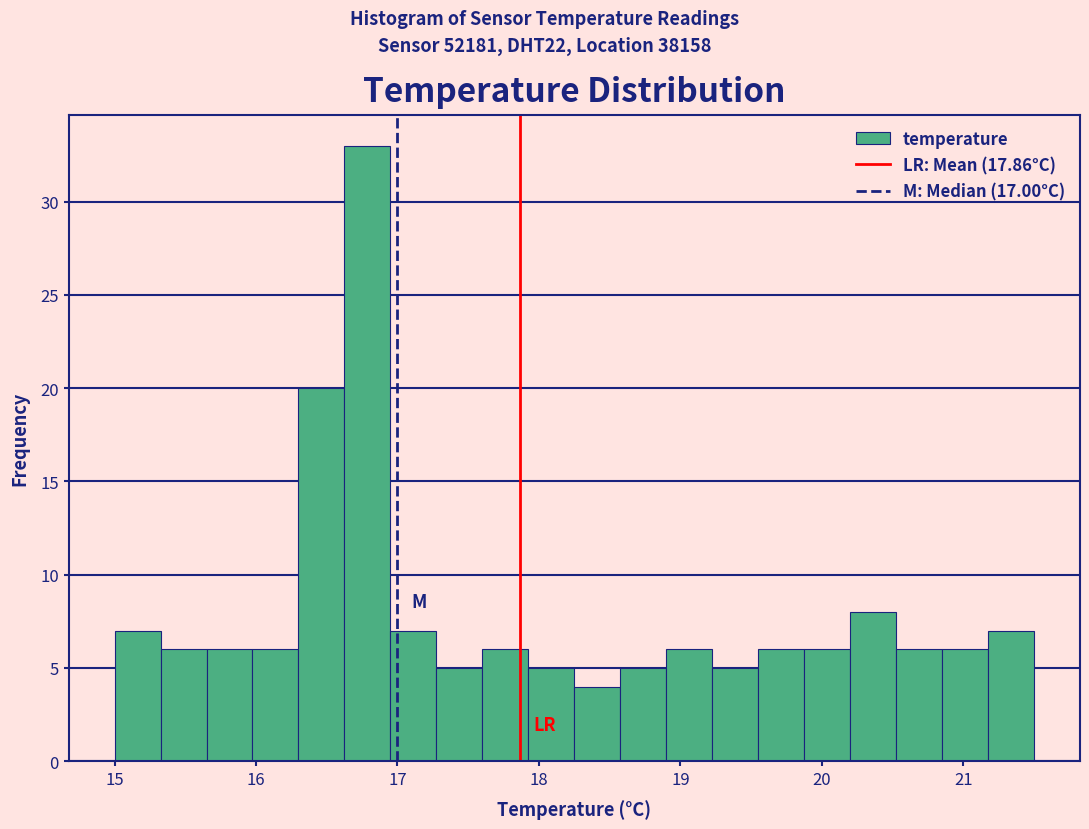

Read against the x-axis, roughly where is the centre of the tallest bar?

16.8